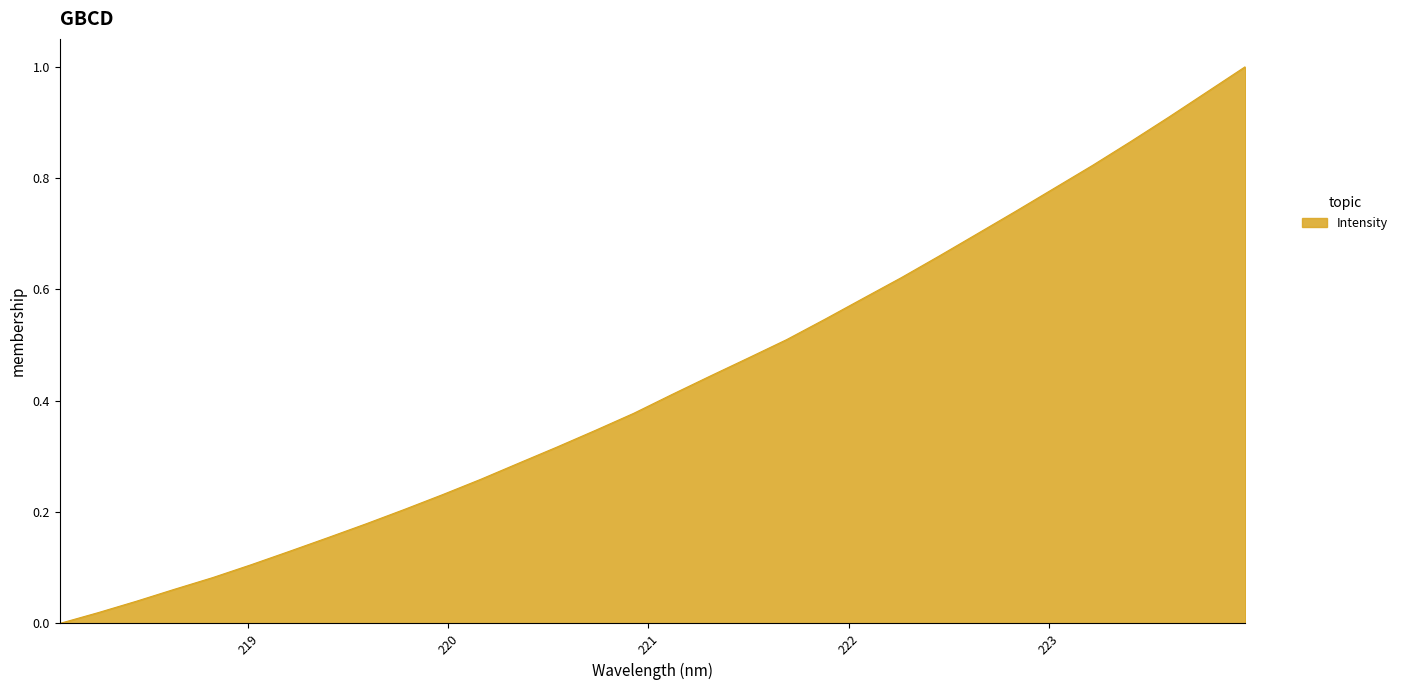

How many lines are shown in the chart?

1